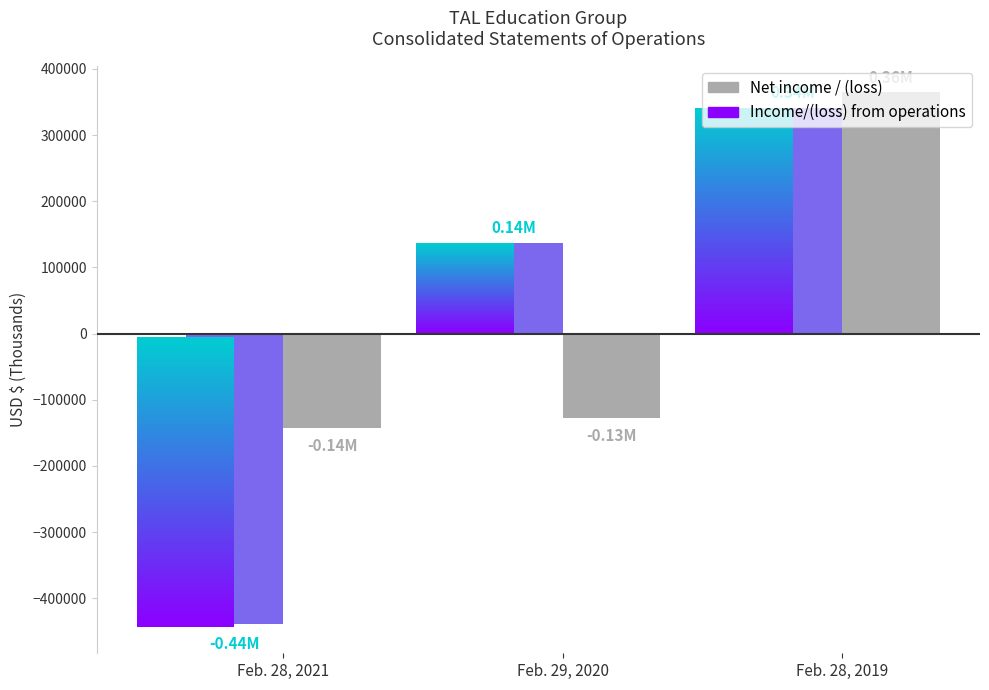

What are all the series names shown in the legend?

Income / (loss) from operations, Net income / (loss)